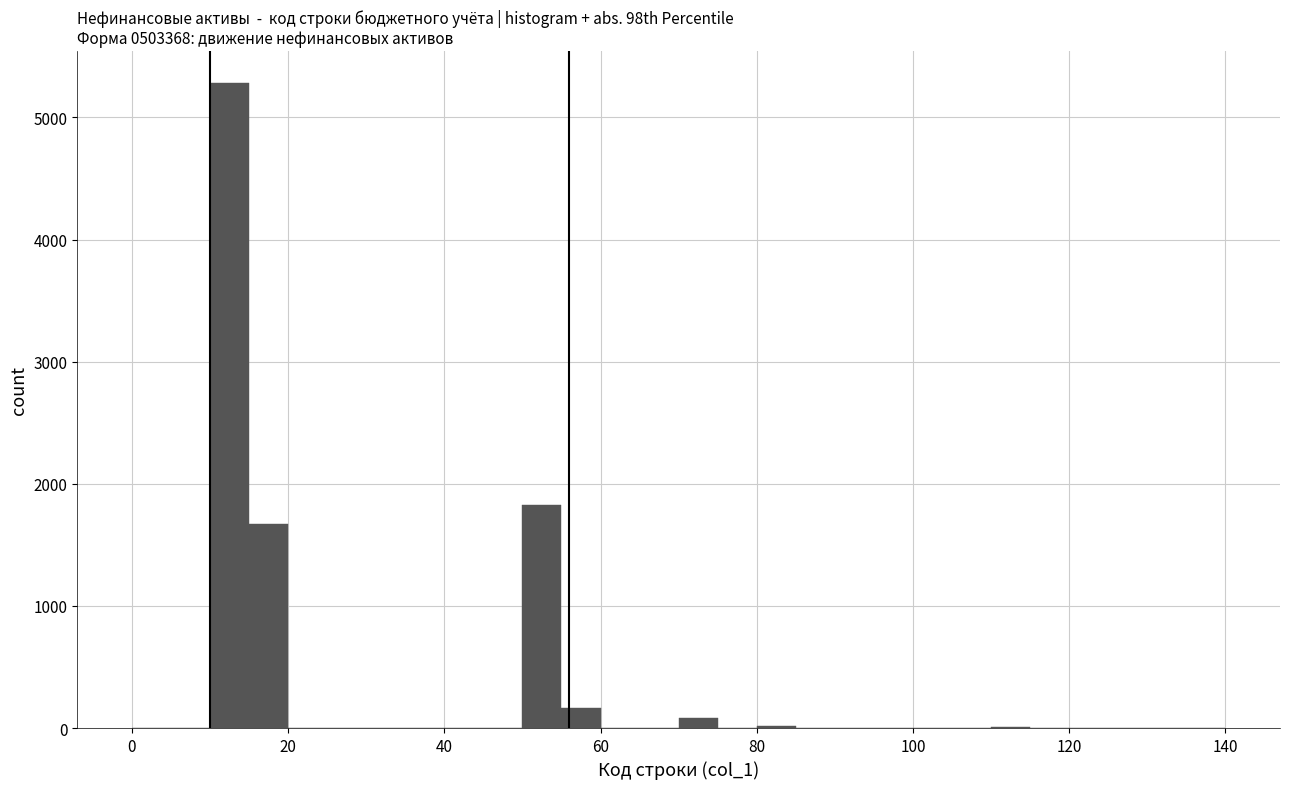

Read against the x-axis, roughly where is the centre of the tallest bar?

12